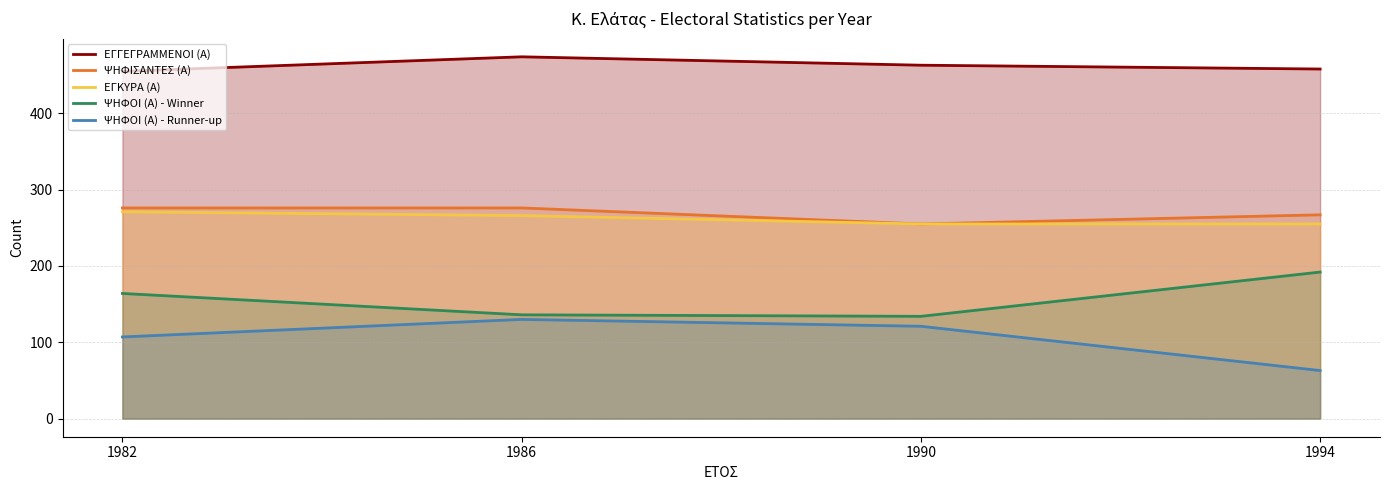

True or false: ΨΗΦΙΣΑΝΤΕΣ (Α) and ΨΗΦΟΙ (Α) - Runner-up intersect in this chart.

False